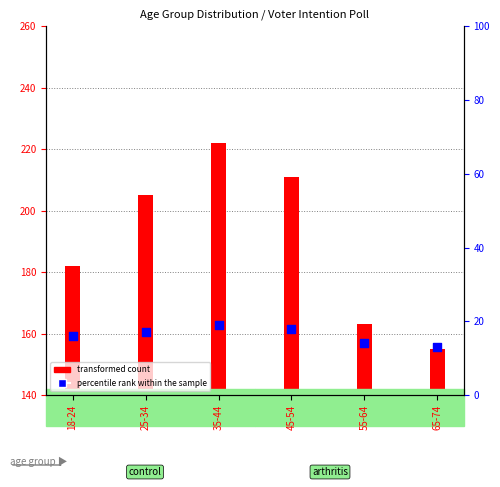

What is the ratio of the value at 35-44 to the value at 55-64?

1.4